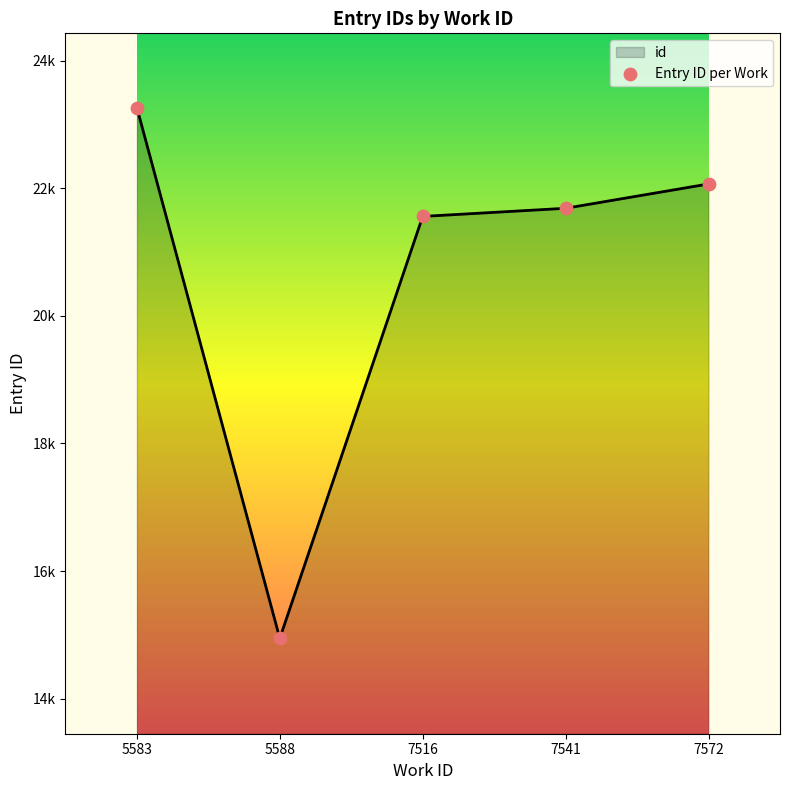

What is the change in value from 5583 to 7516?

-1705.8